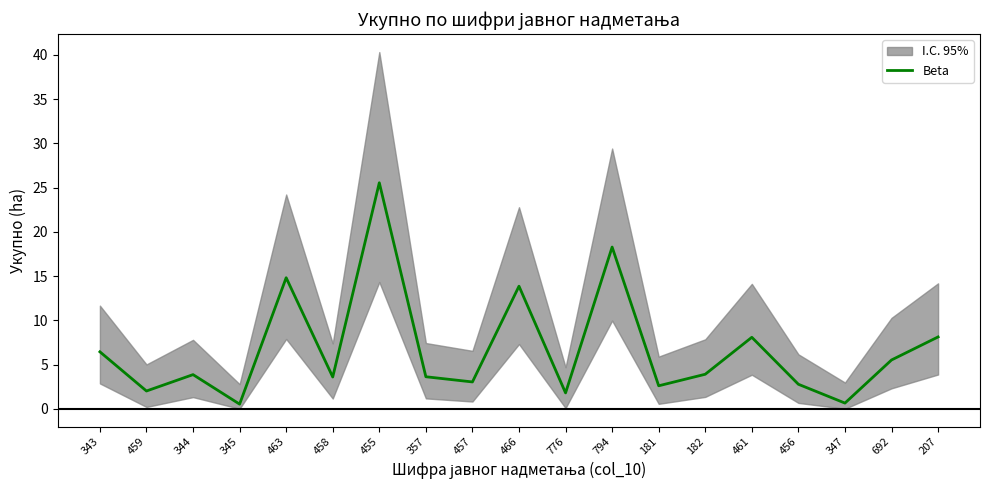

What is the maximum value shown in the chart?

25.5